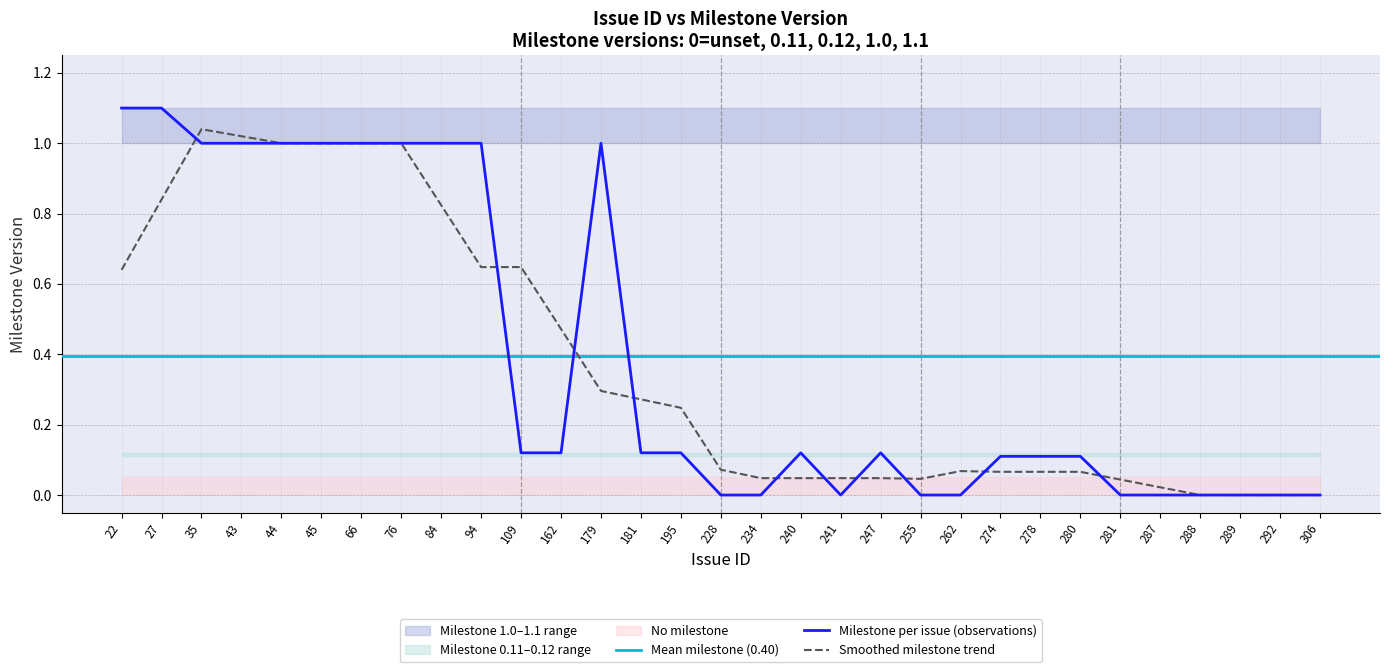

Reading left to right, transcribe all the data shown in this chart.

1.1	1.1	1.0	1.0	1.0	1.0	1.0	1.0	1.0	1.0	0.1	0.1	1.0	0.1	0.1	0.0	0.0	0.1	0.0	0.1	0.0	0.0	0.1	0.1	0.1	0.0	0.0	0.0	0.0	0.0	0.0